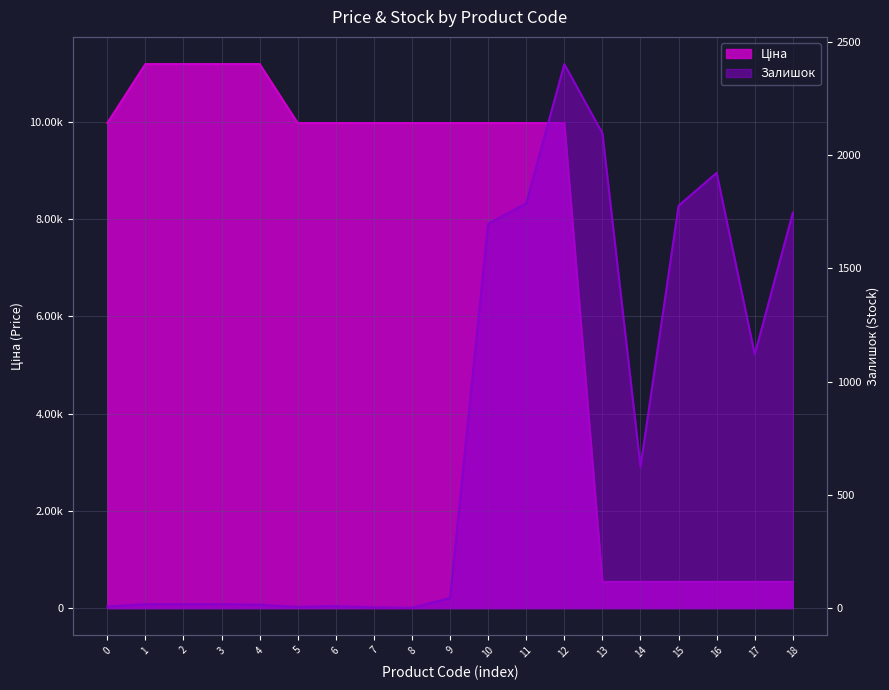

How many series are shown in this chart?

2